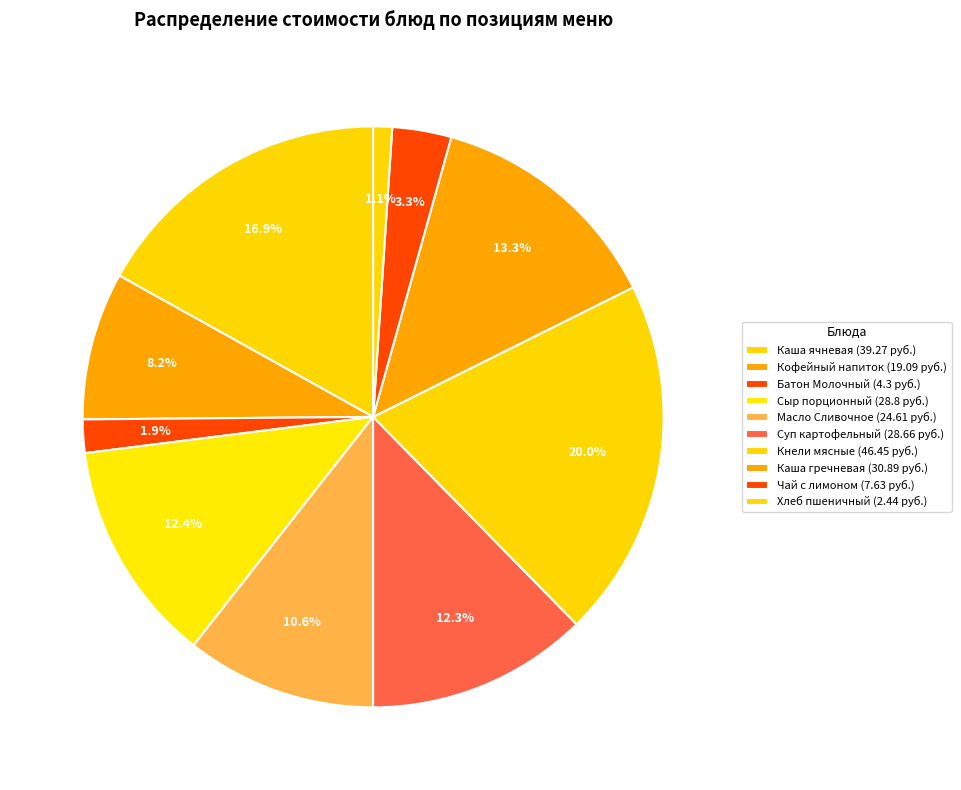

Is there any slice that represents more than half of the pie?

No